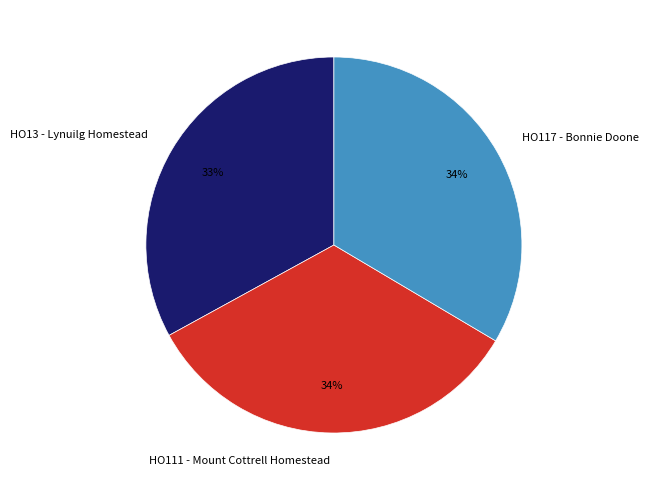

How many slices are in this pie chart?

3